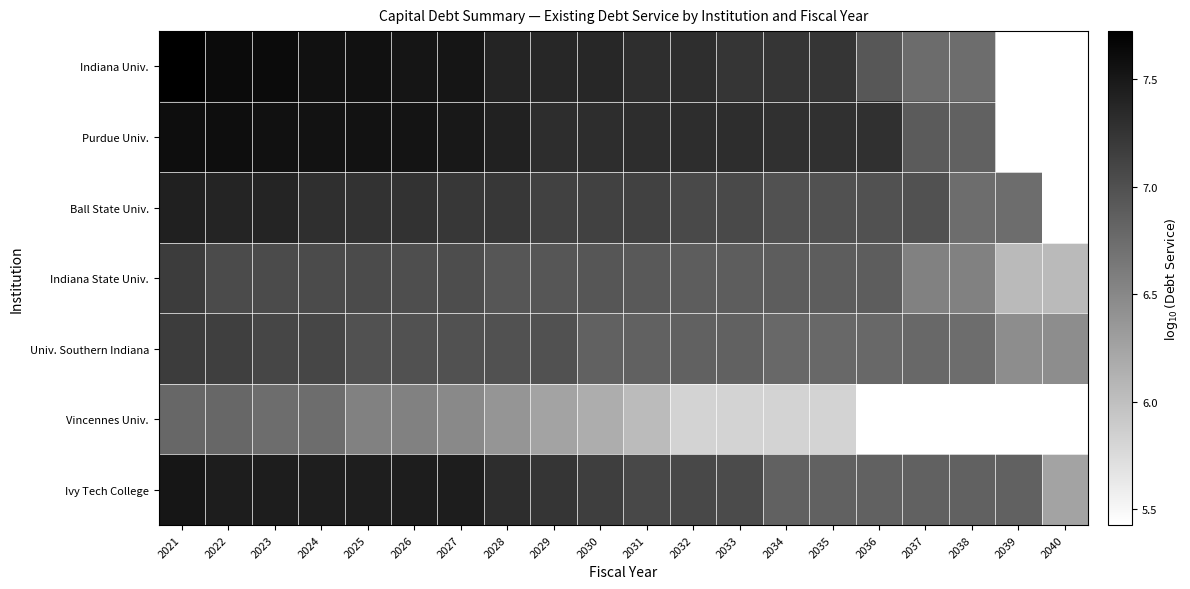

Which series changed the most between 2023 and 2039?

Indiana State Univ.